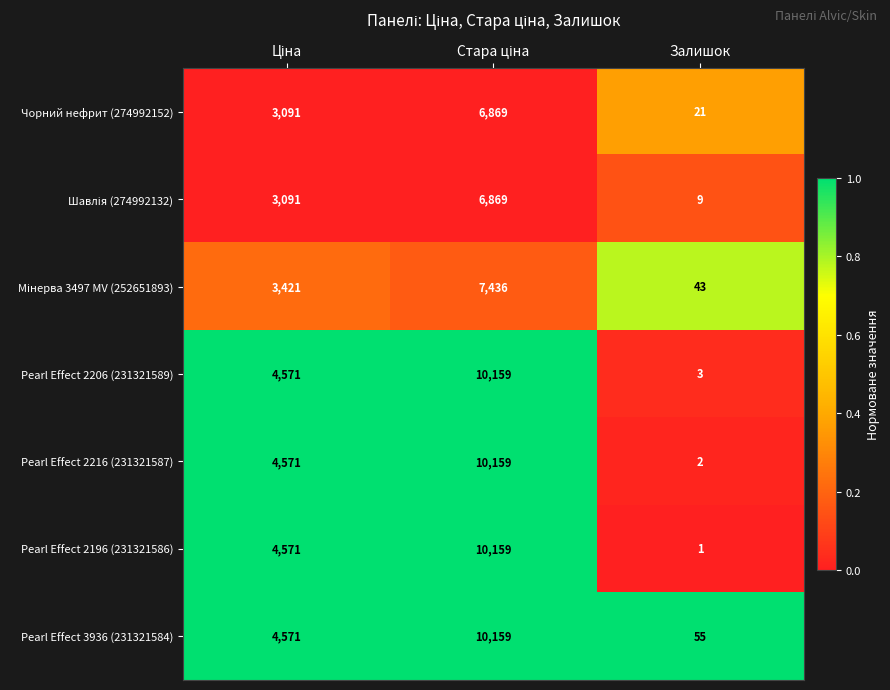

Count the Pearl Effect 2196 (231321586) values in the range 1 to 10159.

3